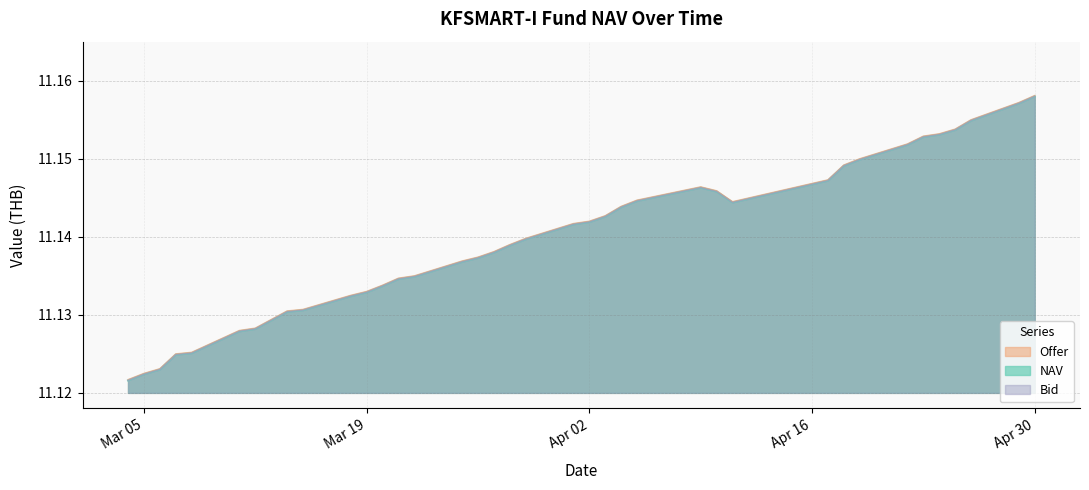

Does the chart have visible grid lines?

Yes